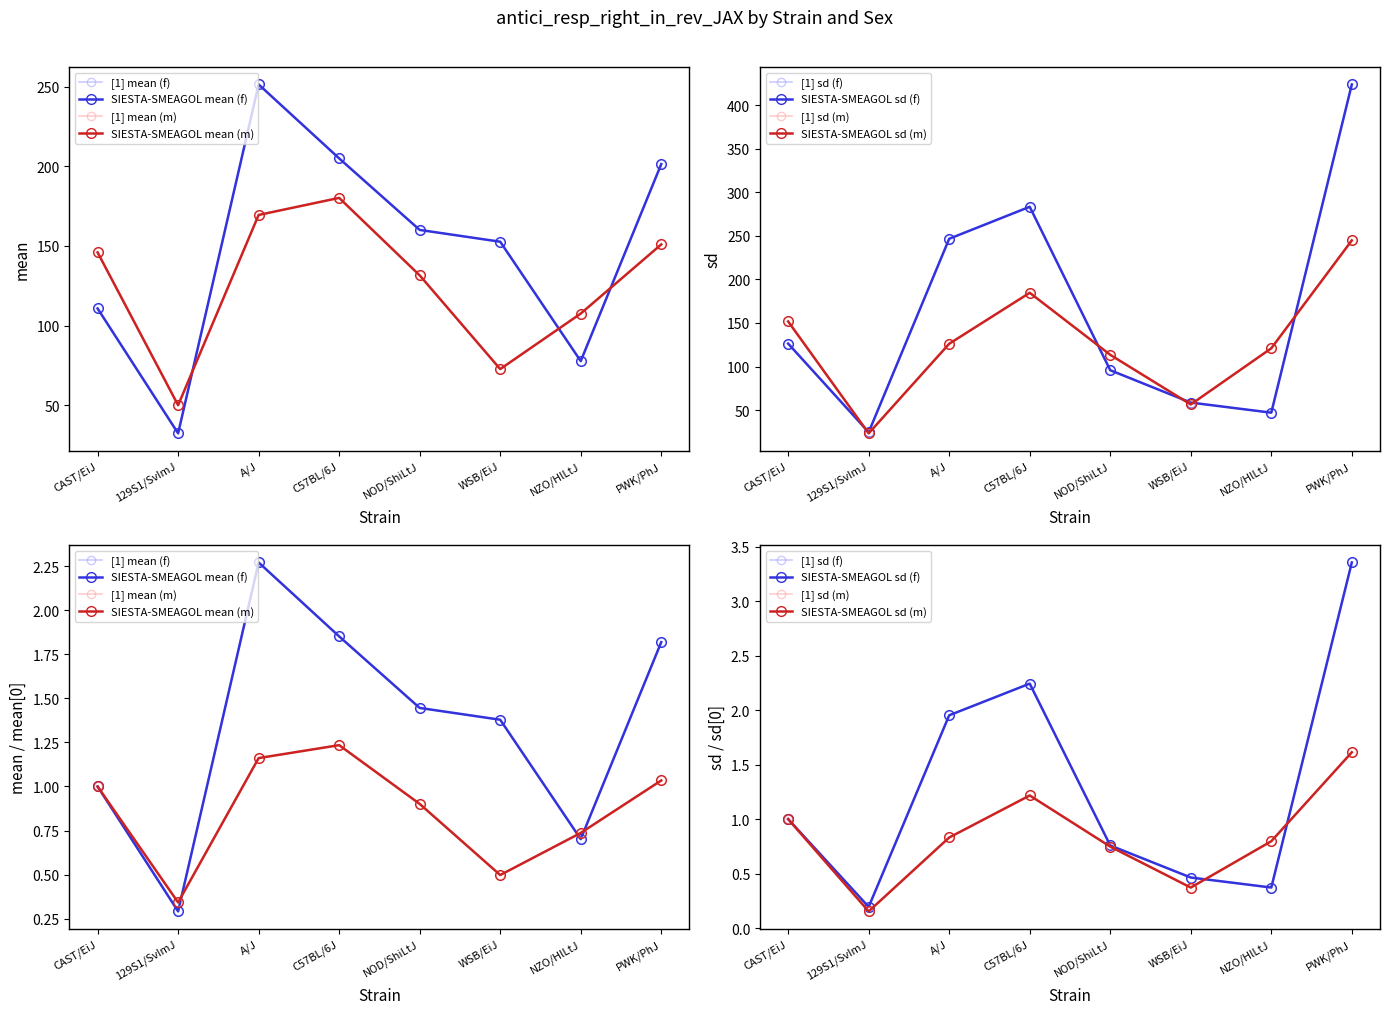

The value of sd (f) at A/J is 411.4. True or false?

False